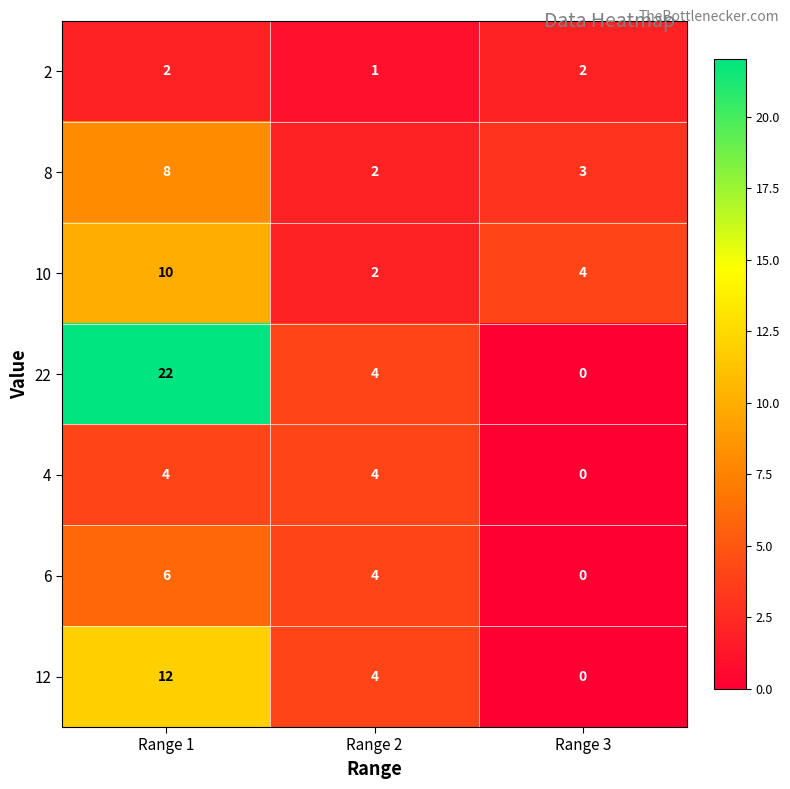

Count the number of categories in the chart.

3